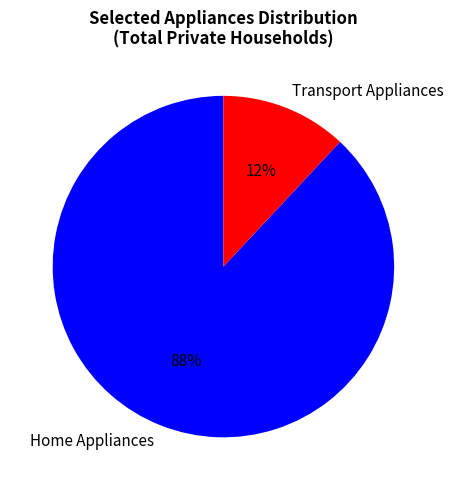

Do Transport Appliances and Home Appliances together represent more than half of the pie?

Yes